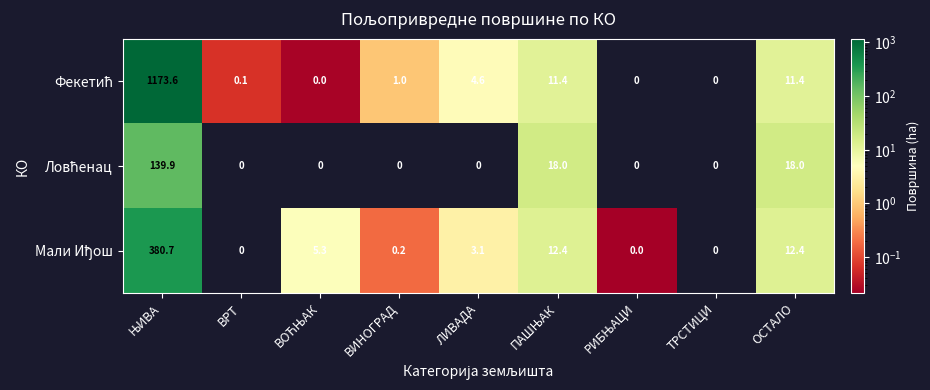

What is the spread (max minus min) of values at ОСТАЛО?

6.6